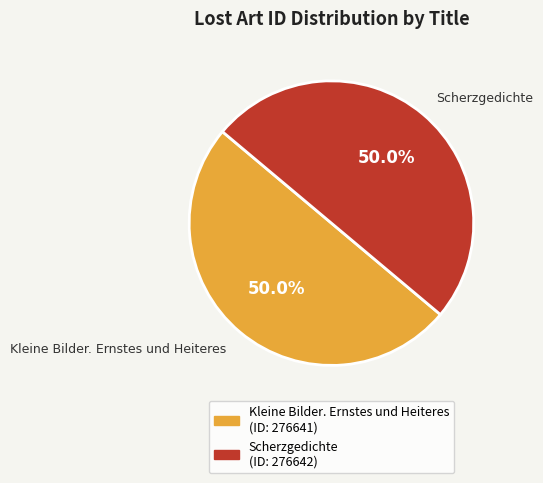

Approximately how many times larger is the value at Kleine Bilder. Ernstes und Heiteres compared to Scherzgedichte?

1.0